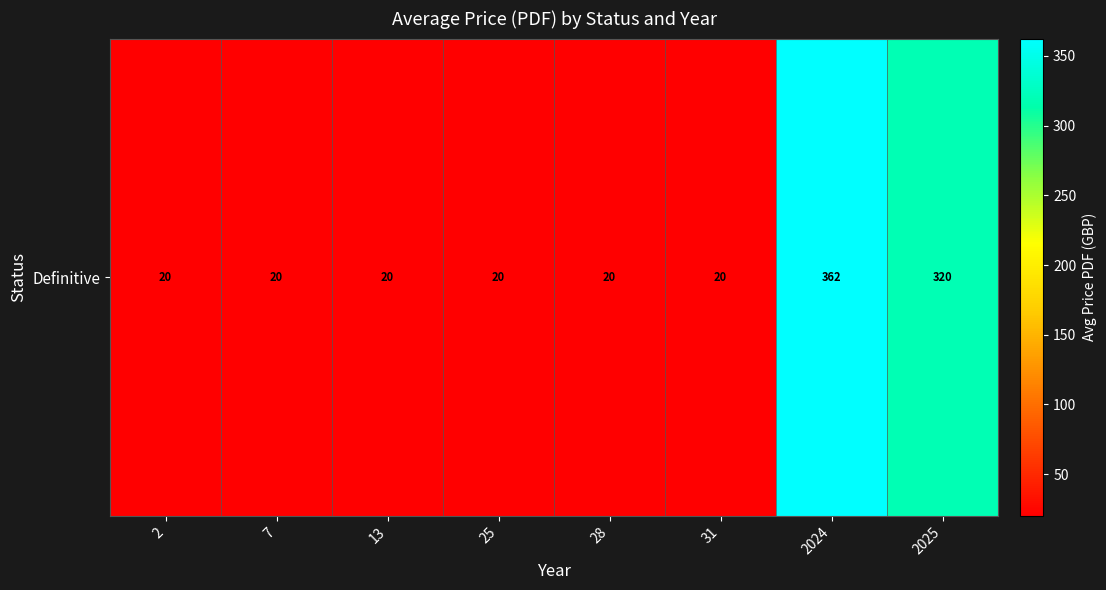

Which category has the lowest value across all series?

2